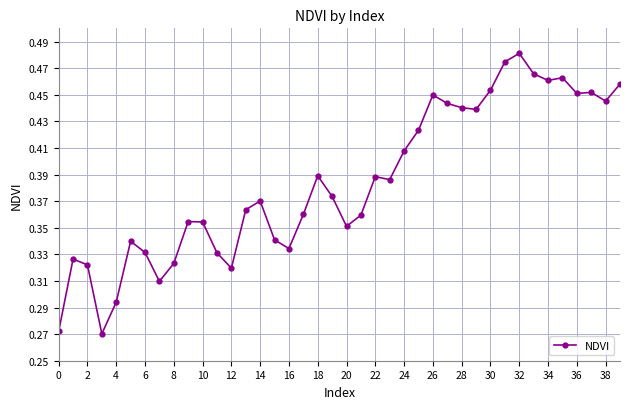

Count the values in the range 0 to 1.

40